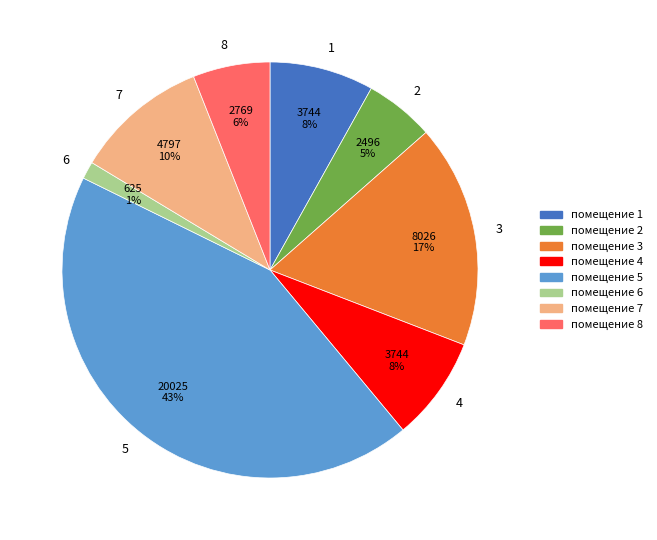

Which category has the biggest portion of the pie?

5